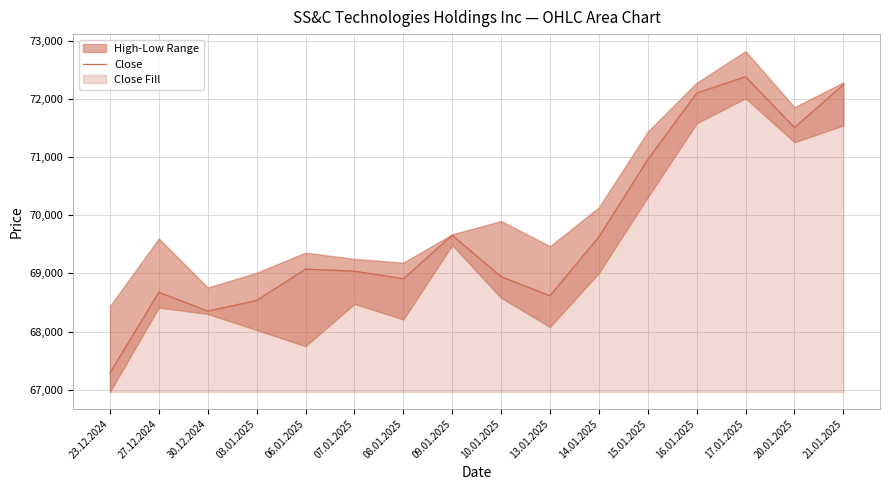

What is the change in value from 07.01.2025 to 14.01.2025?

+591